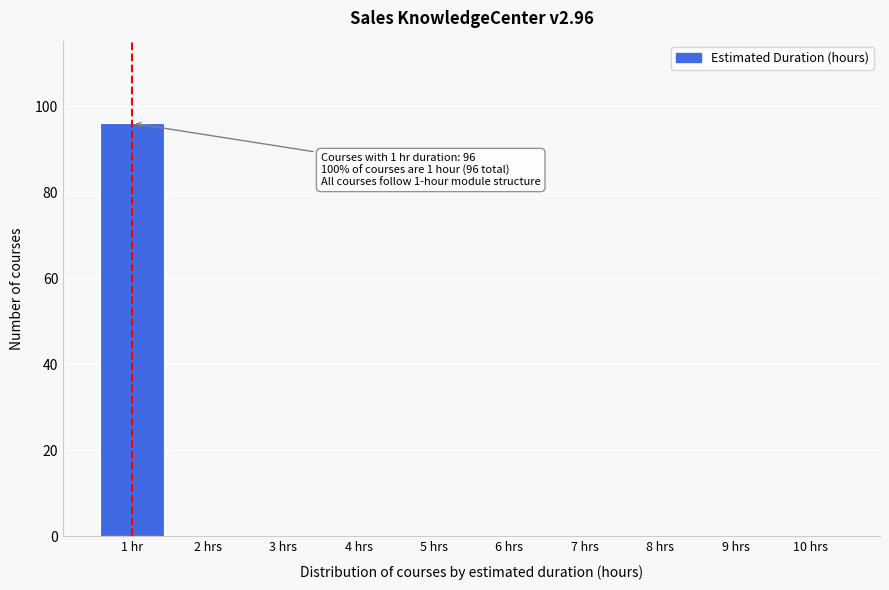

Reading right to left, list all the values displayed in this chart.

10 hrs=0	9 hrs=0	8 hrs=0	7 hrs=0	6 hrs=0	5 hrs=0	4 hrs=0	3 hrs=0	2 hrs=0	1 hr=96